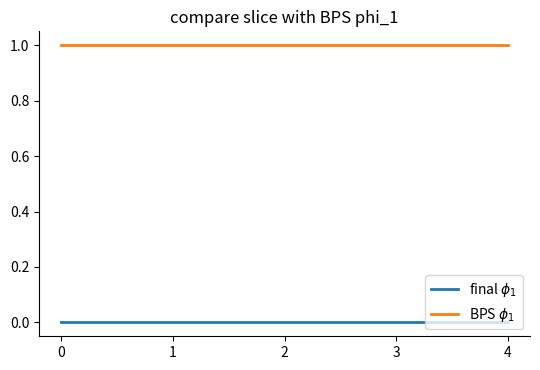

Does the chart display data point markers on the line(s)?

No